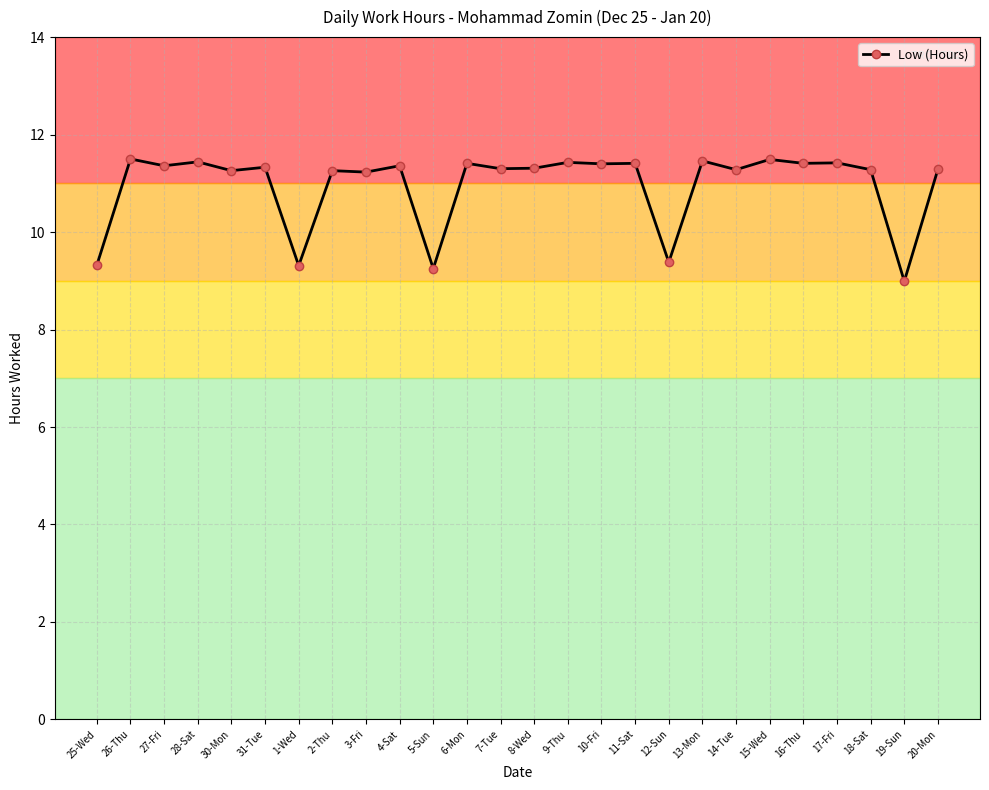

Count the number of data series in this chart.

1